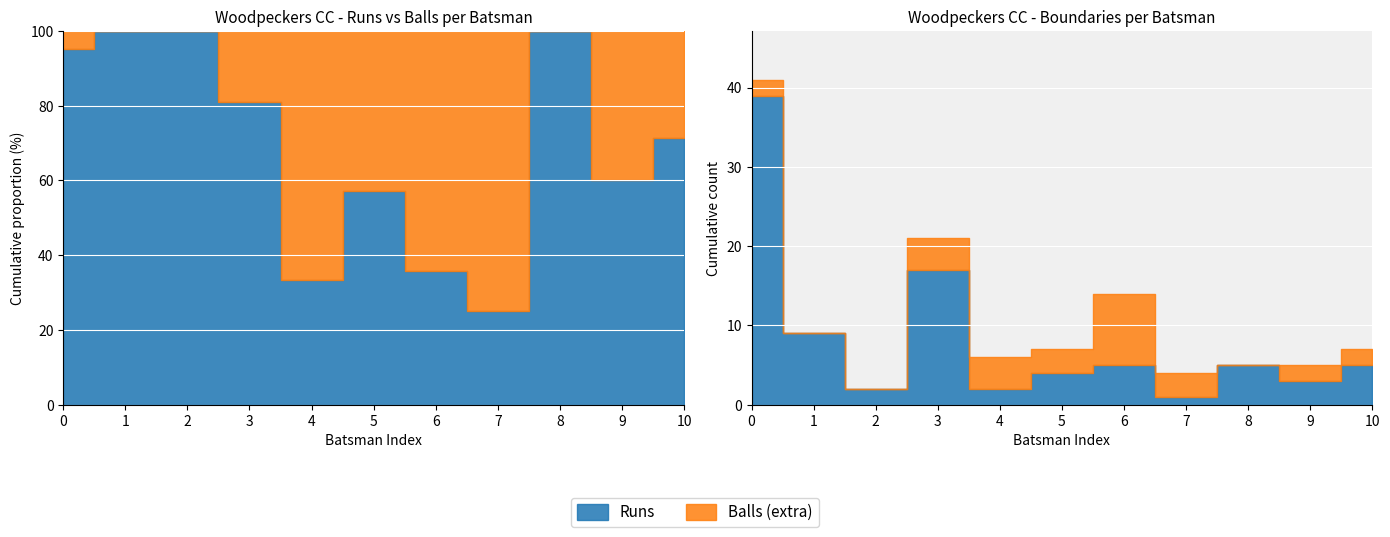

The Sixers series shows -1 at 10. True or false?

False